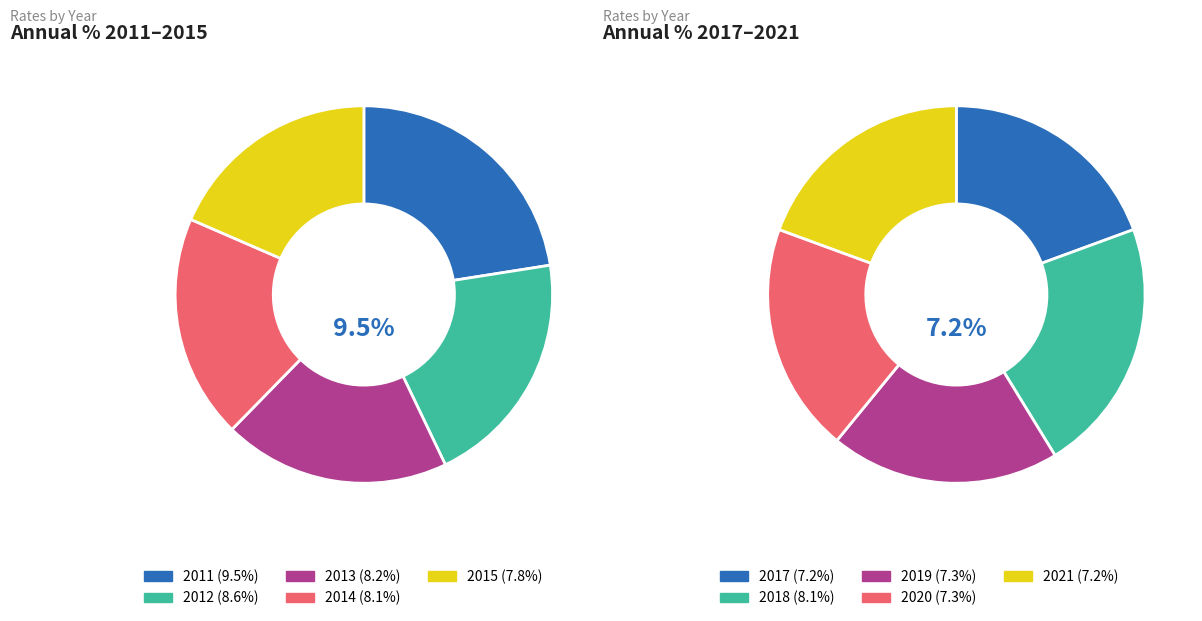

Is there any slice that represents more than half of the pie?

No